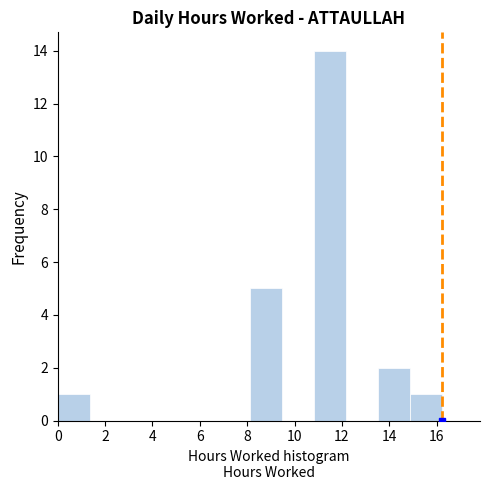

Which range on the x-axis has the tallest bar?

10.8 to 12.2